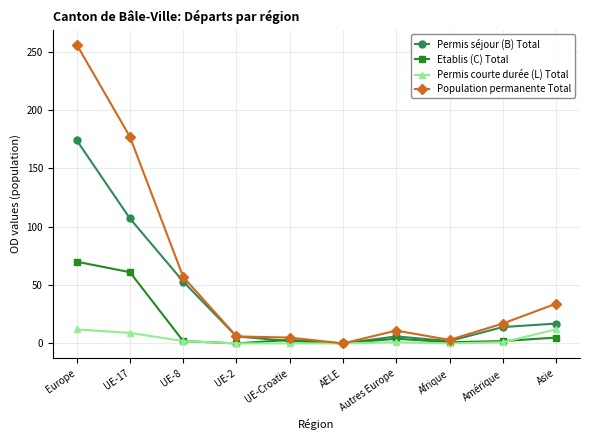

What is the maximum value shown in the chart?

256